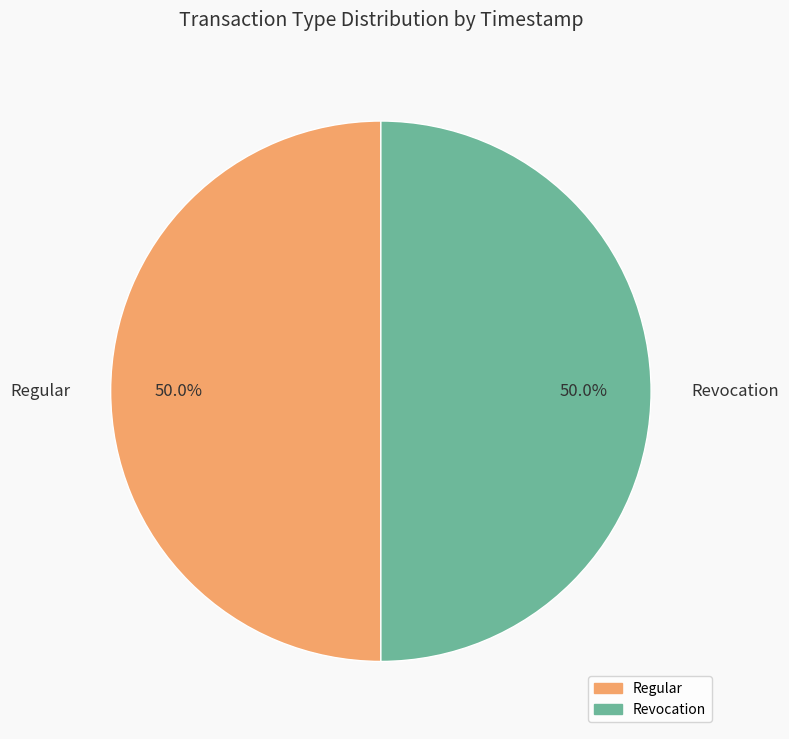

Approximately how many times larger is the value at Revocation compared to Regular?

1.0